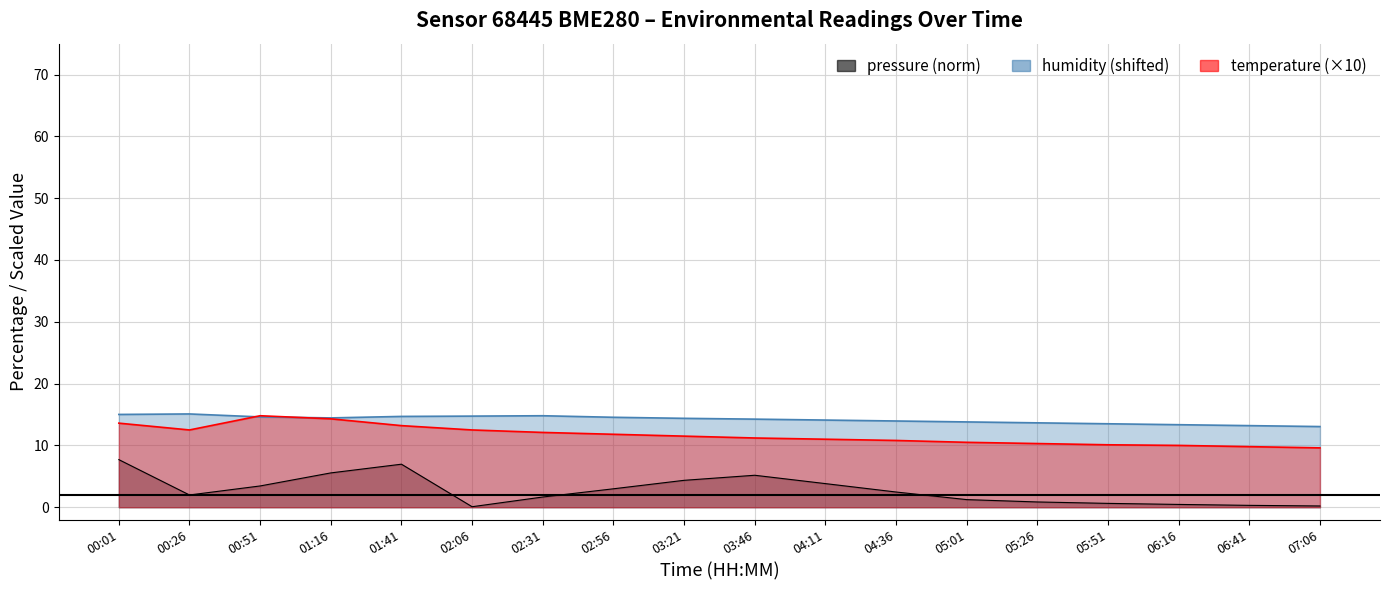

What is the maximum value for temperature?

14.8